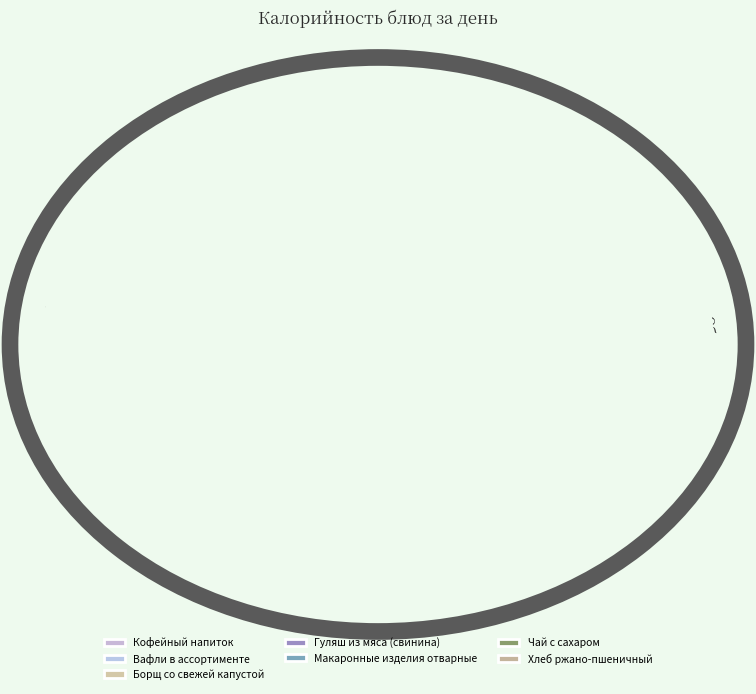

True or false: Кофейный напиток accounts for 9% of the total.

True